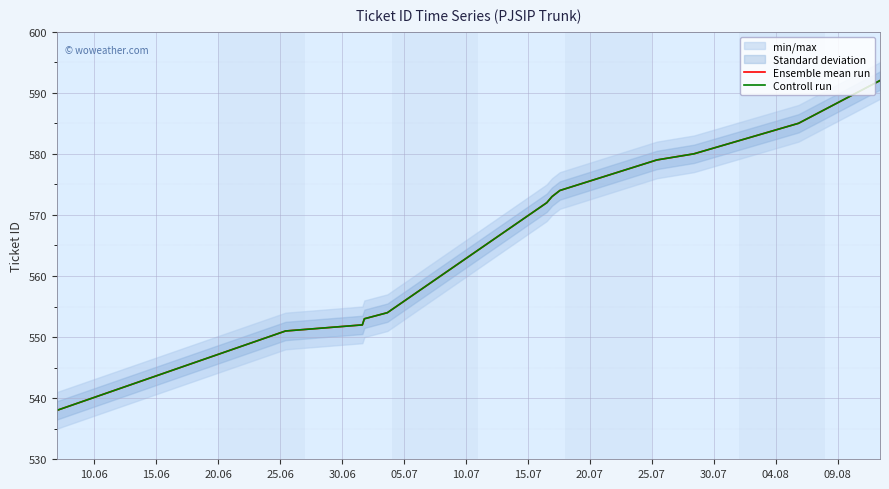

Does the chart display data point markers on the line(s)?

No